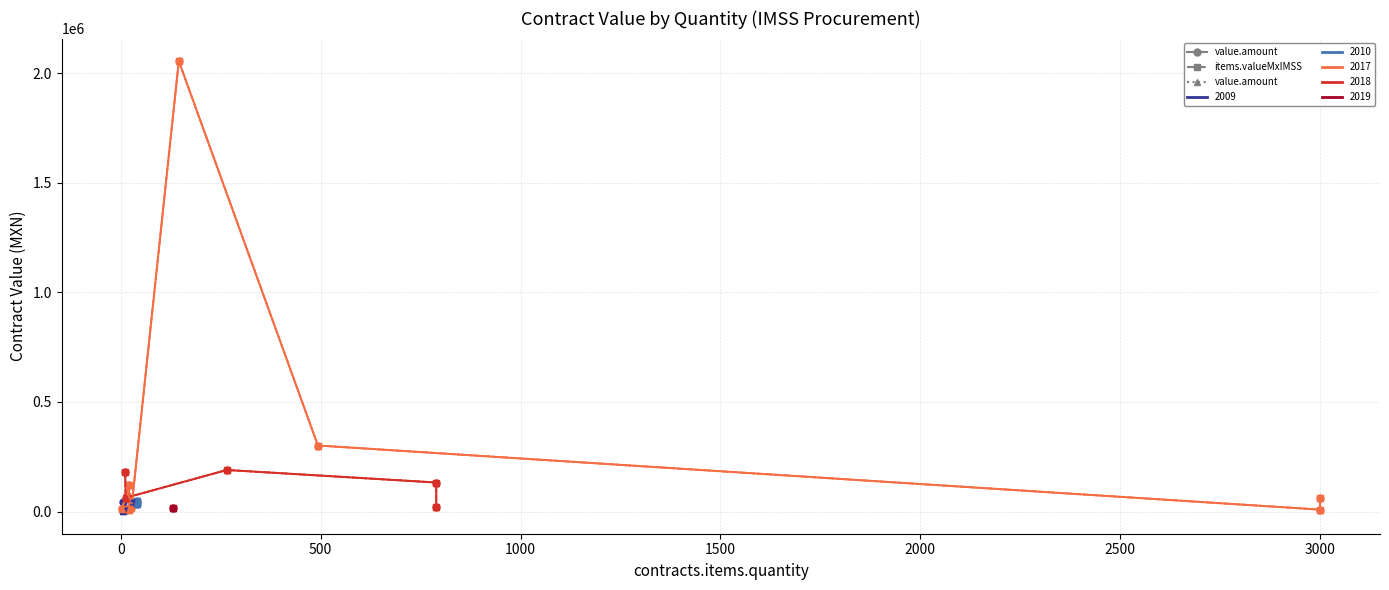

What is the minimum value for contracts.value.amount?

5152.0